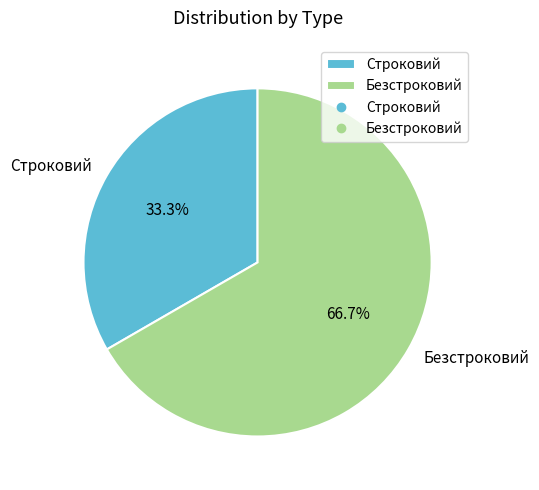

How many slices are in this pie chart?

2